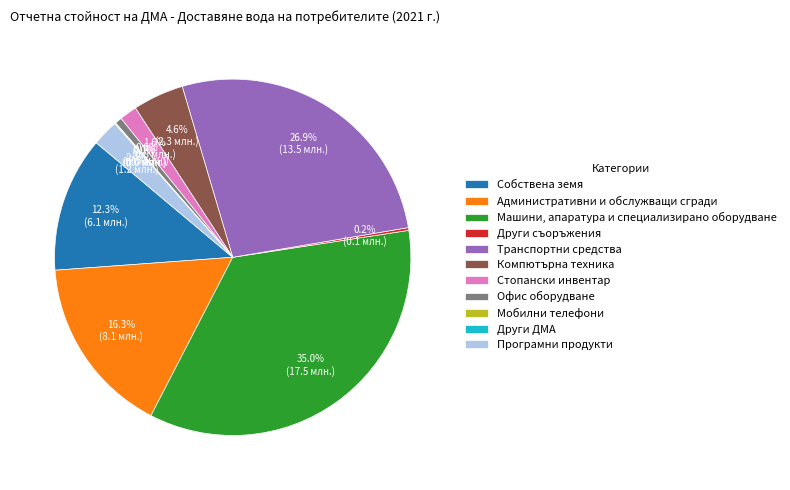

Combined, what portion of the pie is Компютърна техника and Стопански инвентар?

6.2%